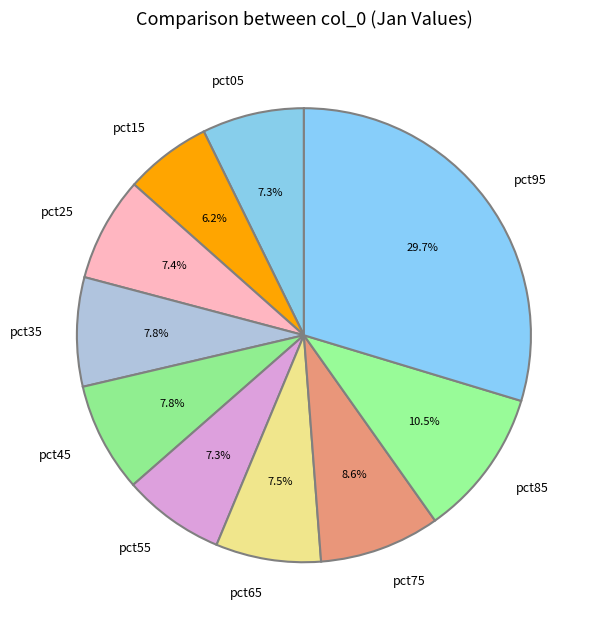

Is it true that pct95 is 30% of the pie?

True